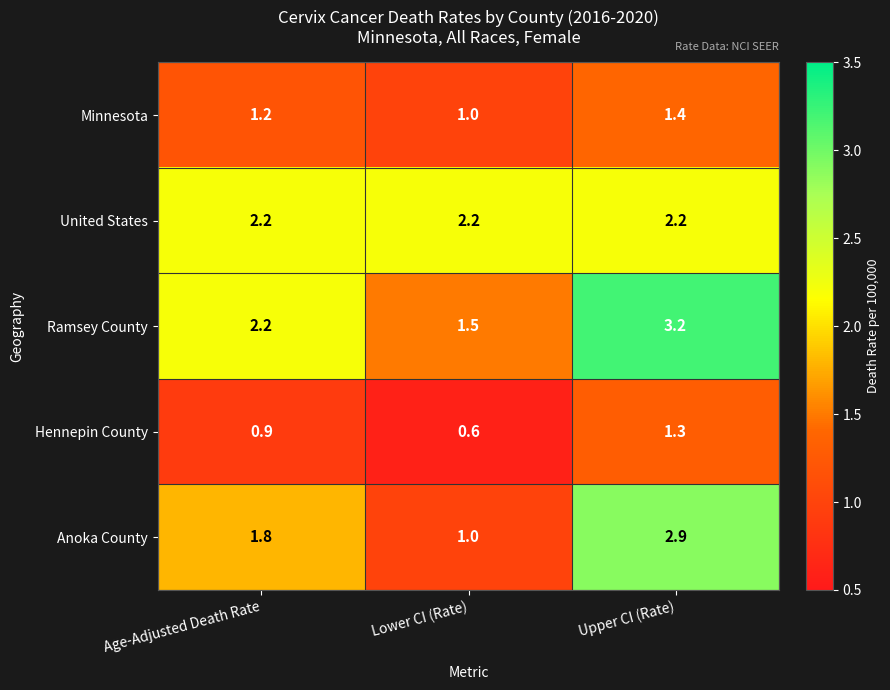

At which category is the sum across all series the highest?

Upper CI (Rate)